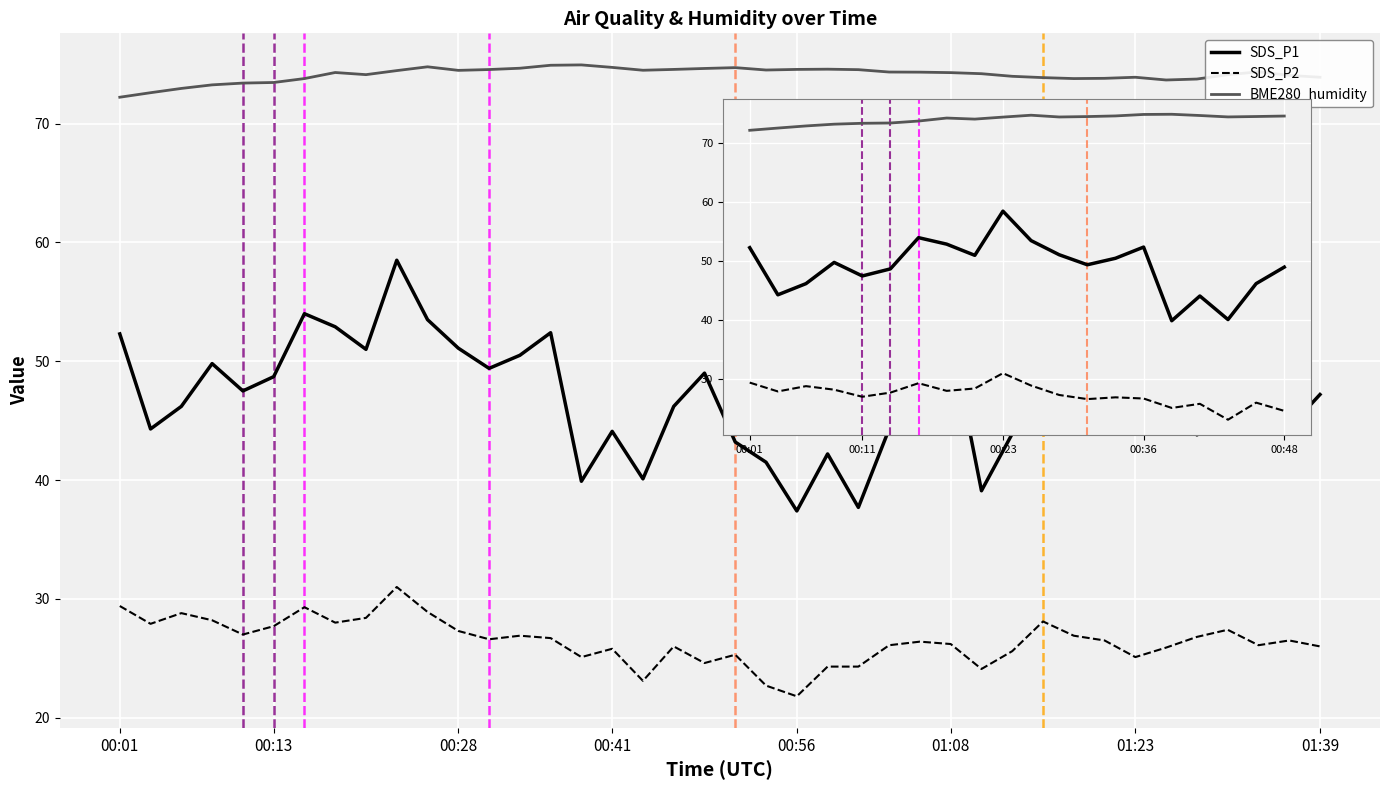

At which category does the chart reach its minimum across all series?

17